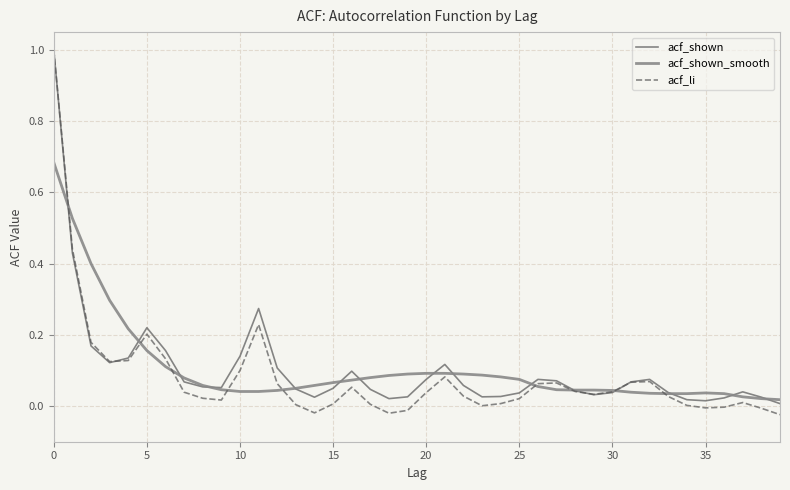

After their last crossing, which series has the higher values: acf_shown_smooth or acf_li?

acf_shown_smooth